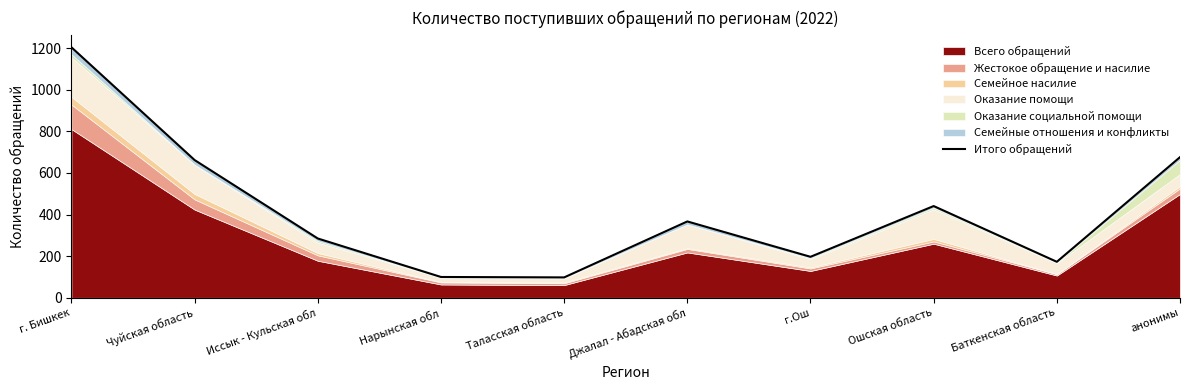

What is the average value?

420